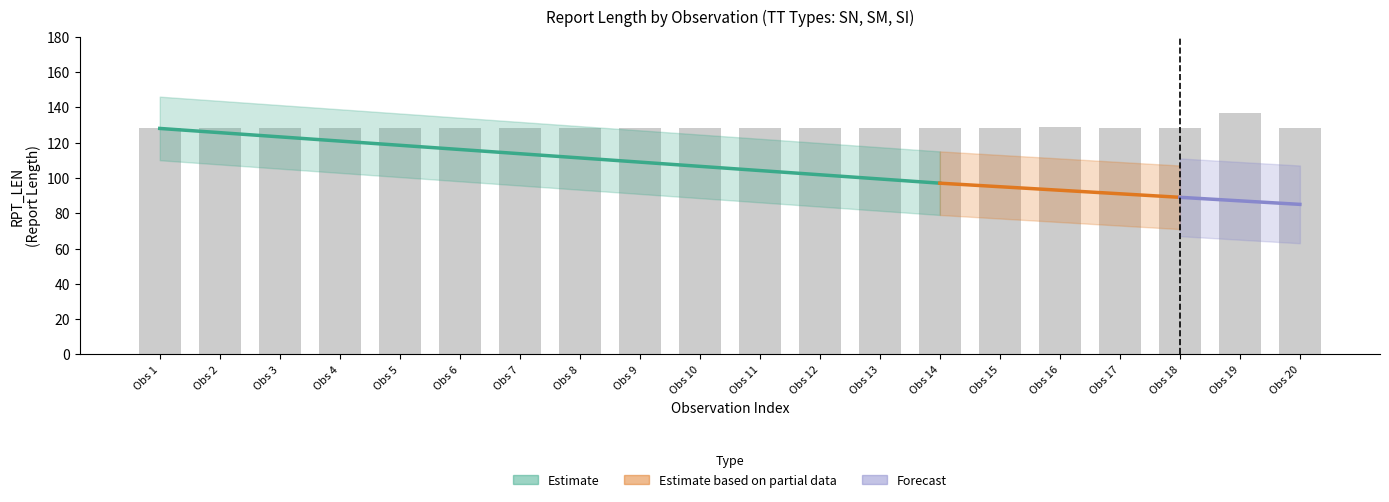

Is the value of SN at 7 greater than the value of SI at 13?

No